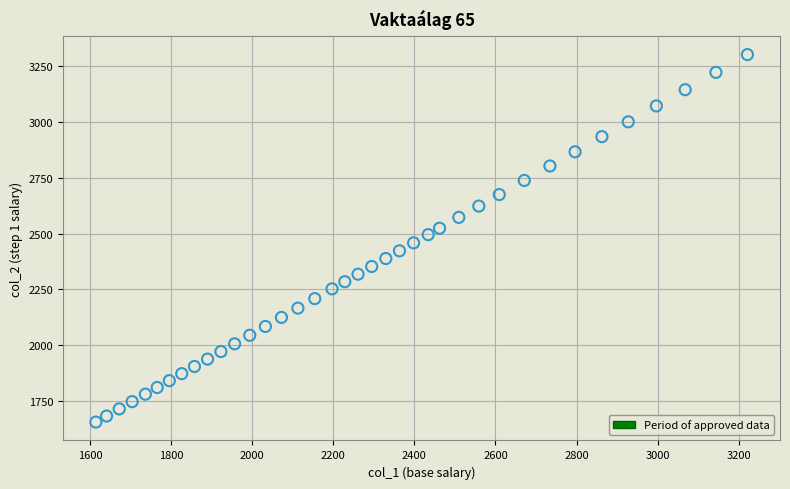

What is the range of Y values (max minus min)?

1647.7